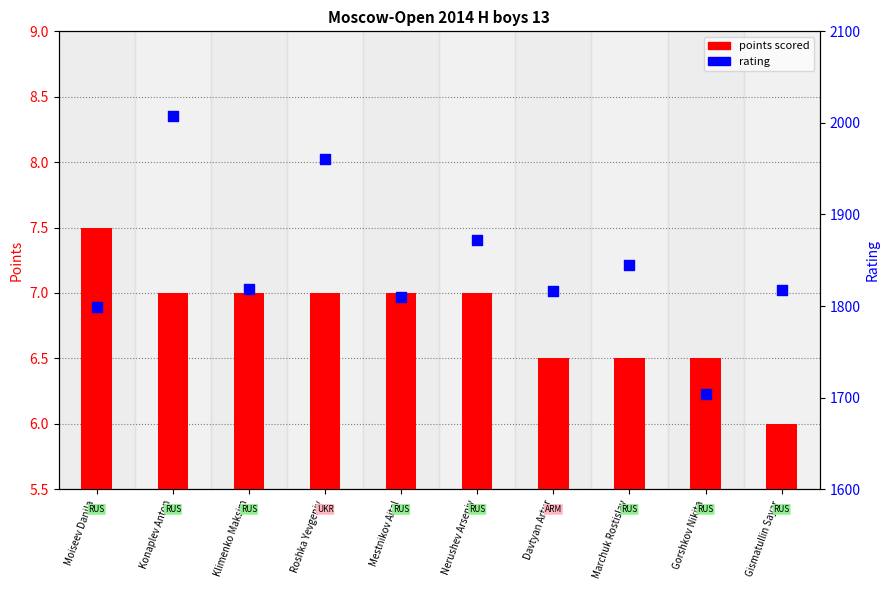

At how many categories does at least one series exceed 474?

10